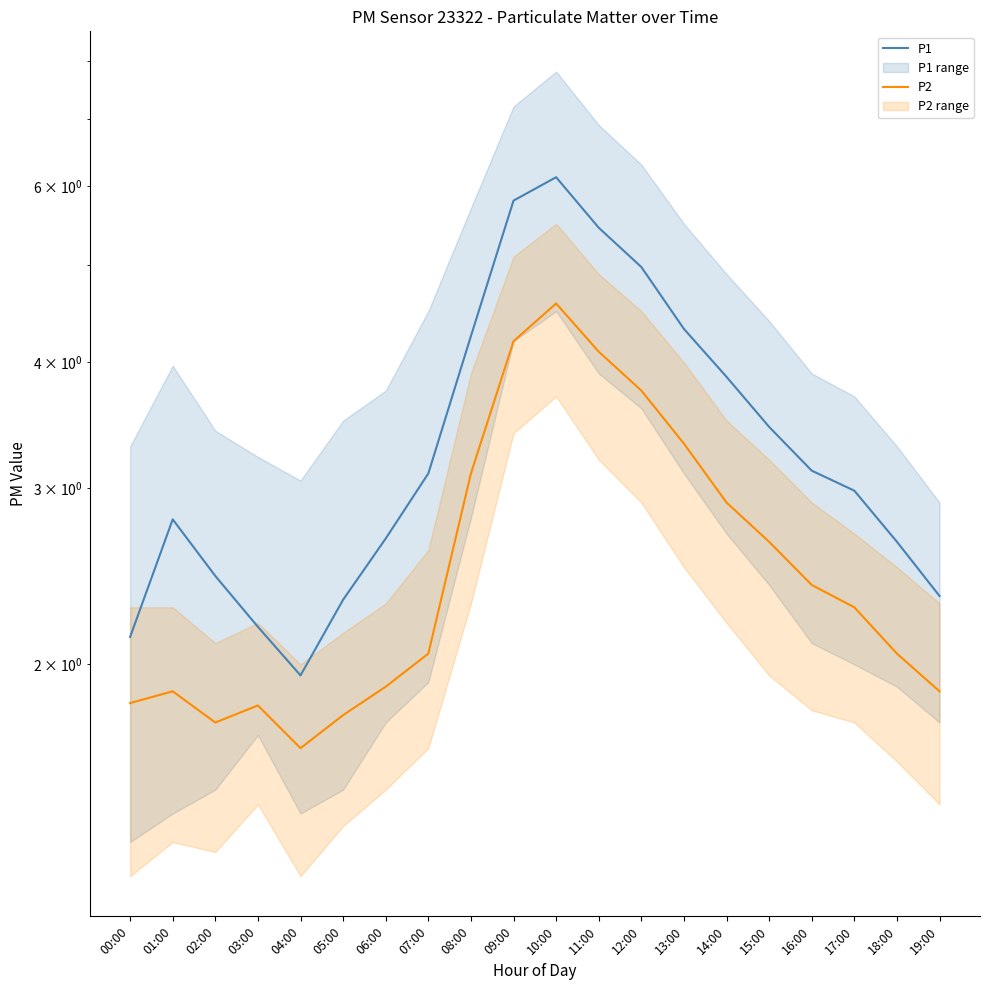

At which label is P1 closest to 4?

14:00